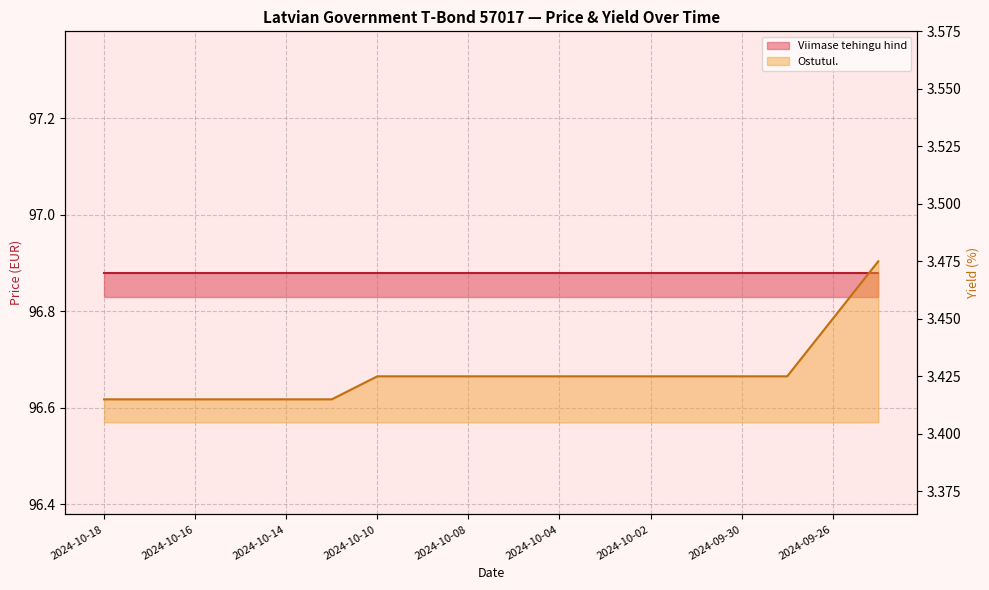

At which label is the value closest to 3?

2024-10-18